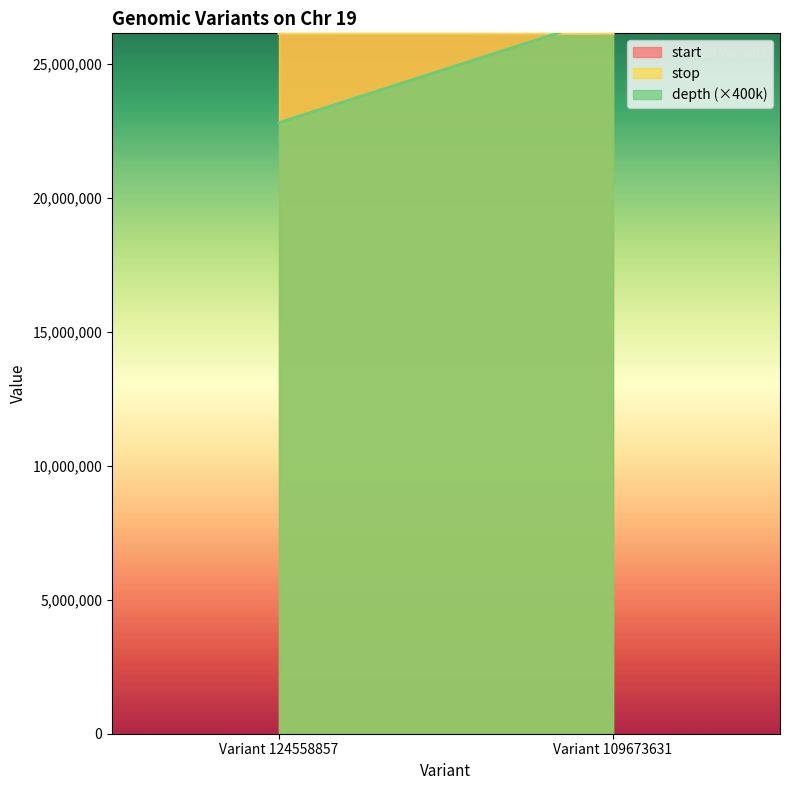

At how many categories does at least one series exceed 8444764?

2